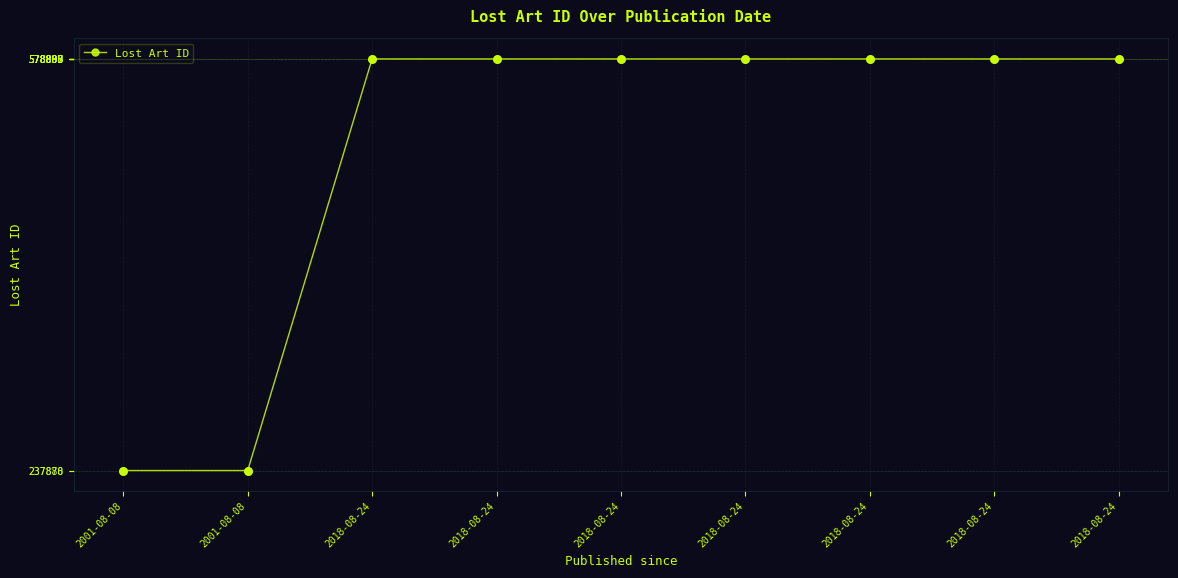

Which has a higher value, 2018-08-24 or 2018-08-24?

2018-08-24